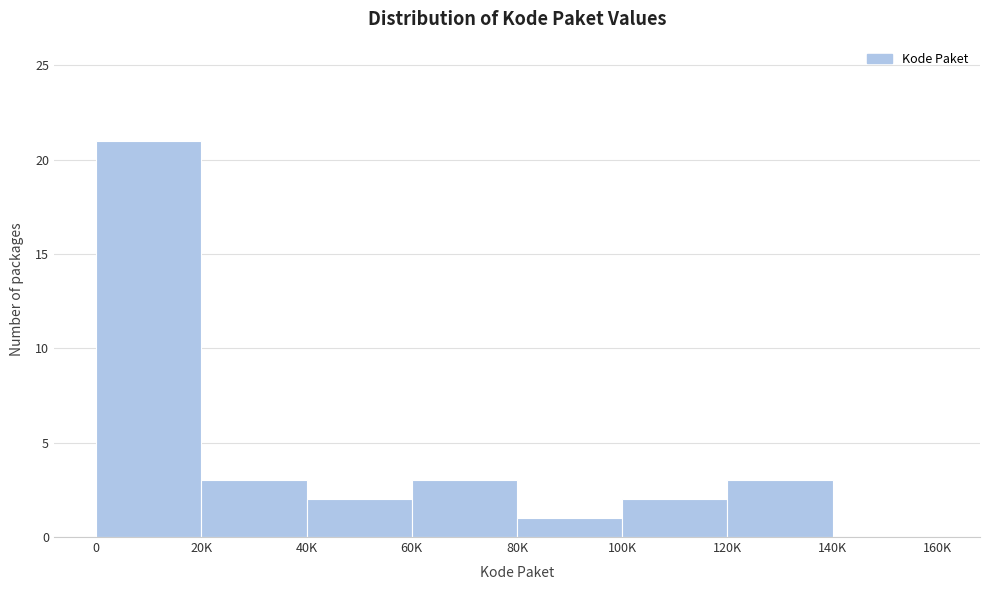

Reading left to right, what are all the values shown in this chart?

0=21	20K=3	40K=2	60K=3	80K=1	100K=2	120K=3	140K=0